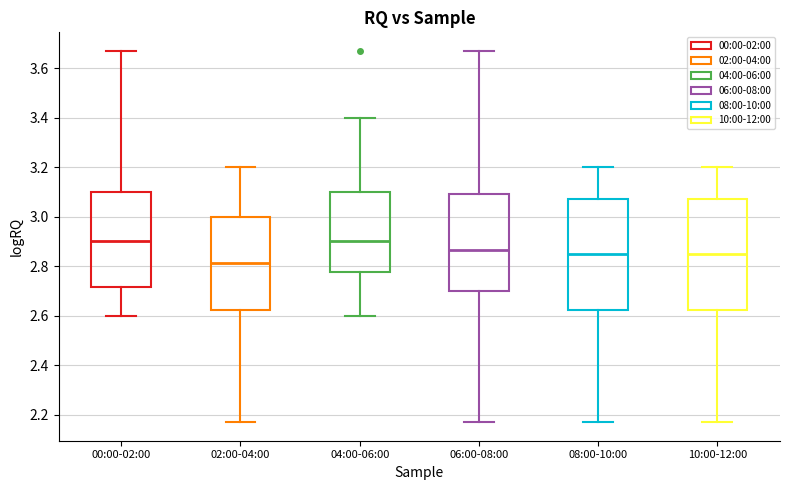

Reading left to right, read every box against the y-axis: the position of its median line, the range the box covers, and the ends of its whiskers. The values are not printed on the chart, so give them approximately, as read against the axis.

00:00-02:00: median 2.90, box 2.72 to 3.10, whiskers 2.60 to 3.68
02:00-04:00: median 2.82, box 2.62 to 3.00, whiskers 2.18 to 3.20
04:00-06:00: median 2.90, box 2.78 to 3.10, whiskers 2.60 to 3.40
06:00-08:00: median 2.86, box 2.70 to 3.10, whiskers 2.18 to 3.68
08:00-10:00: median 2.86, box 2.62 to 3.08, whiskers 2.18 to 3.20
10:00-12:00: median 2.86, box 2.62 to 3.08, whiskers 2.18 to 3.20